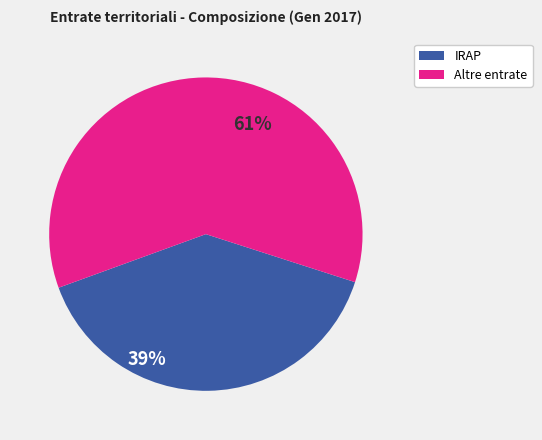

Is there a majority slice in this chart?

Yes